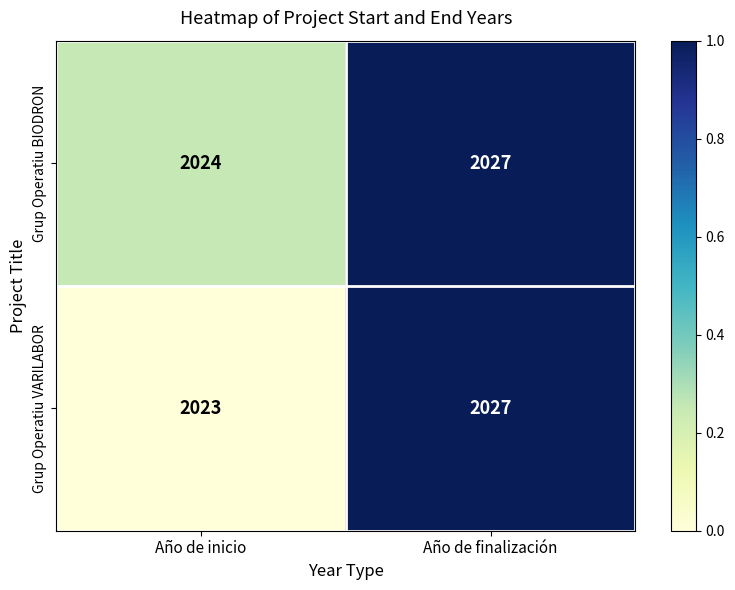

The value of Grup Operatiu VARILABOR at Año de inicio is 2761. True or false?

False